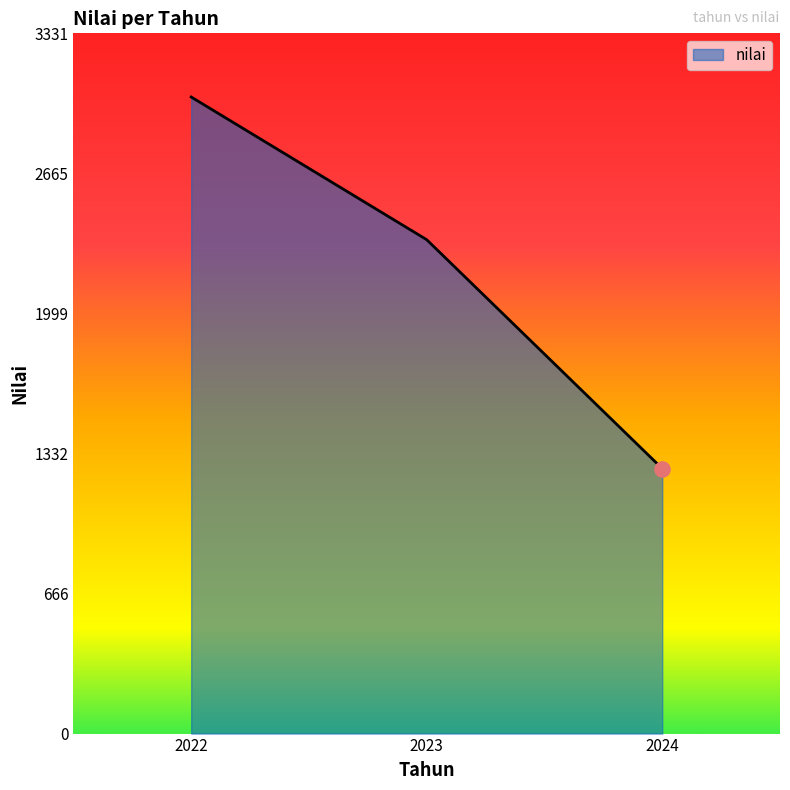

What is the change in value from 2022 to 2024?

-1768